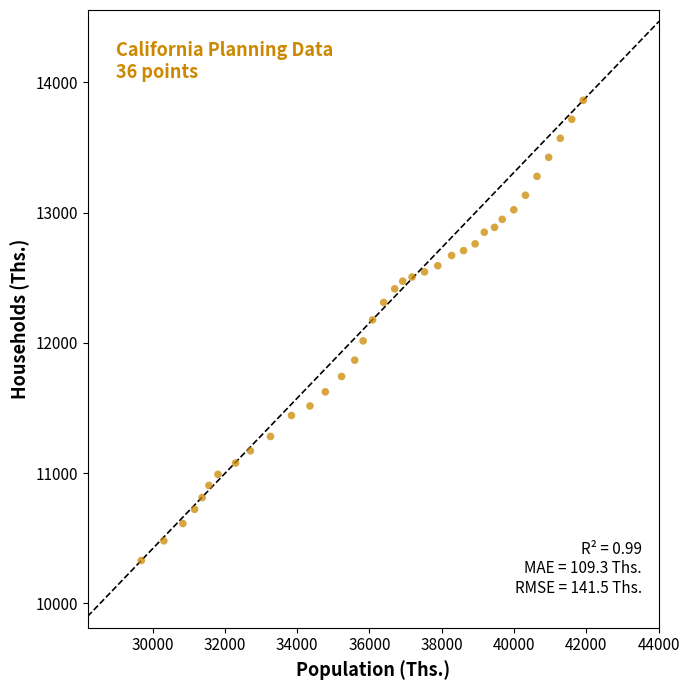

What is the range of Y values (max minus min)?

3533.8